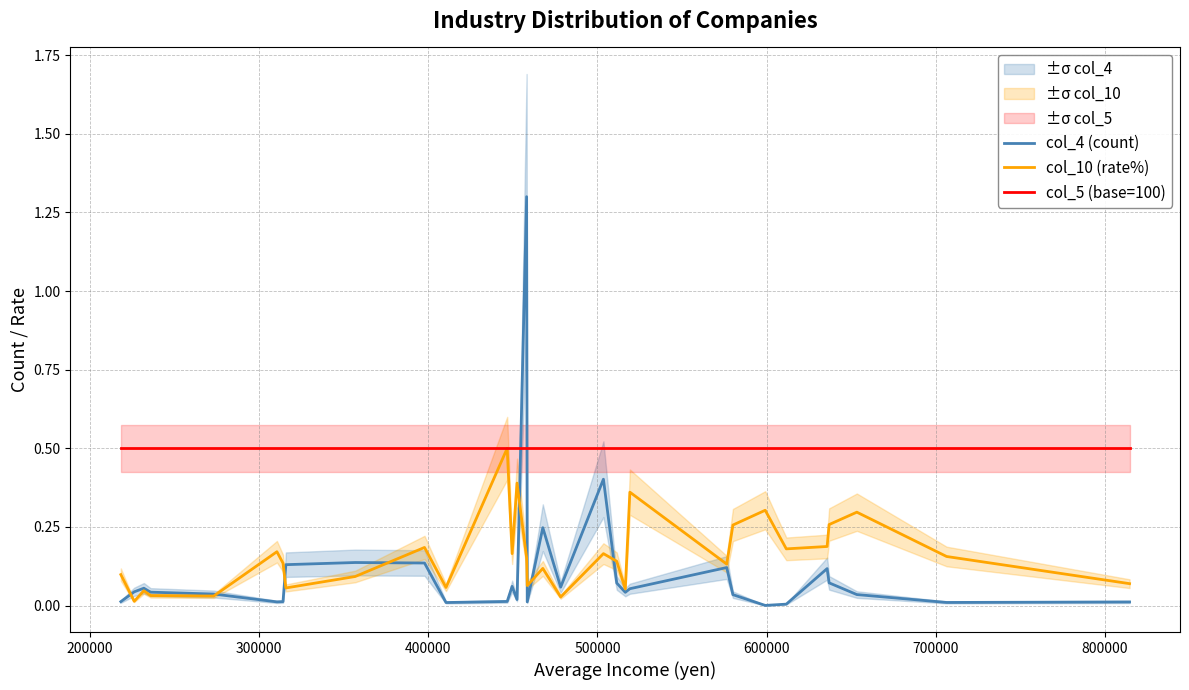

Which series has the widest spread of values?

col_4 (count)